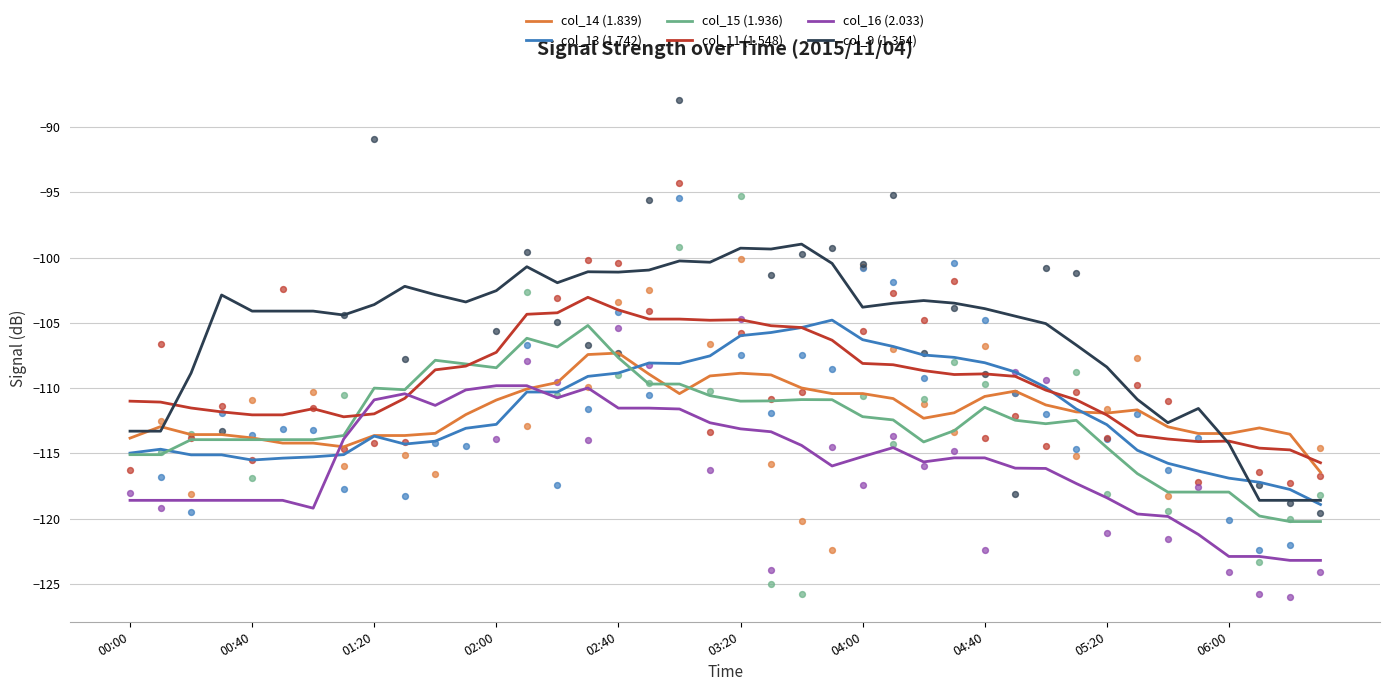

Which series has the widest spread of Y values?

col_9 (1.354)